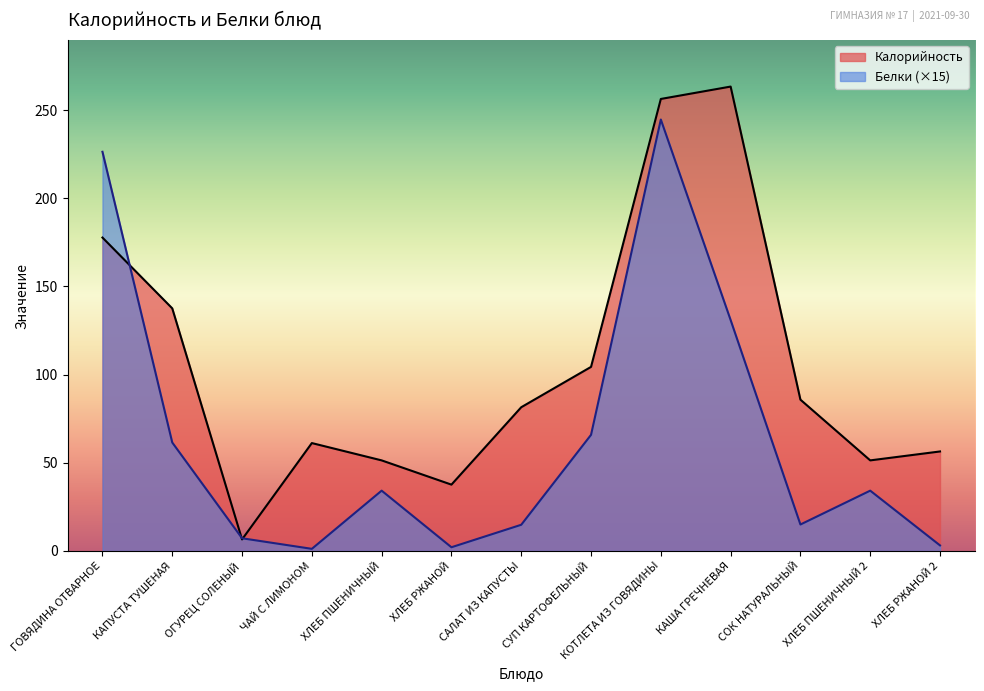

How many interior local peaks does the Калорийность series have?

2